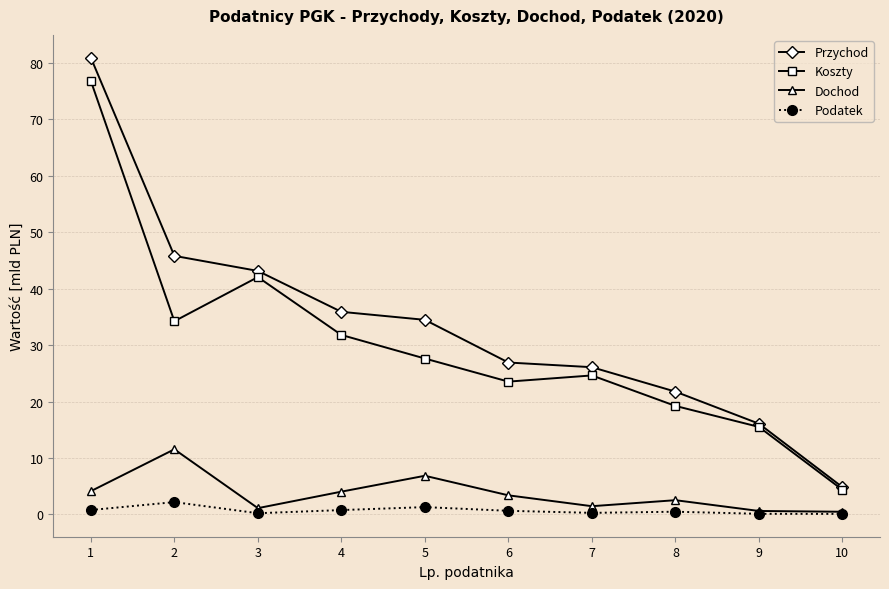

What is the highest value of the Dochod series?

11.5